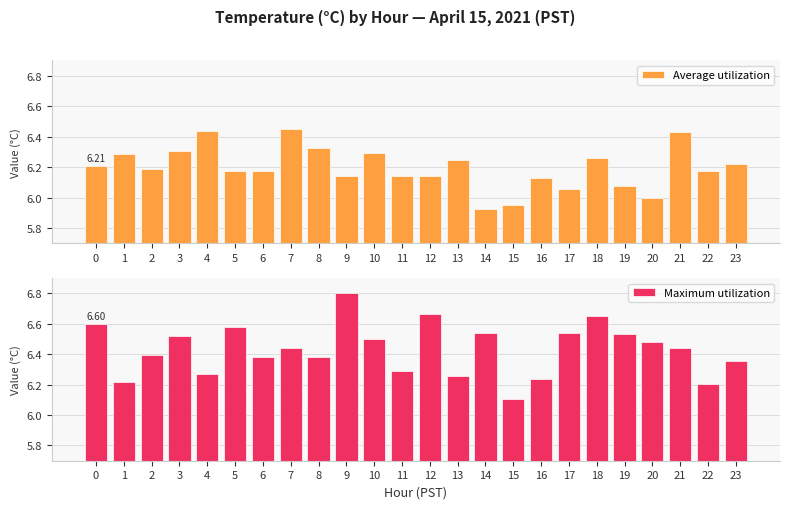

The value of Maximum utilization at 9 is 4.0. True or false?

False